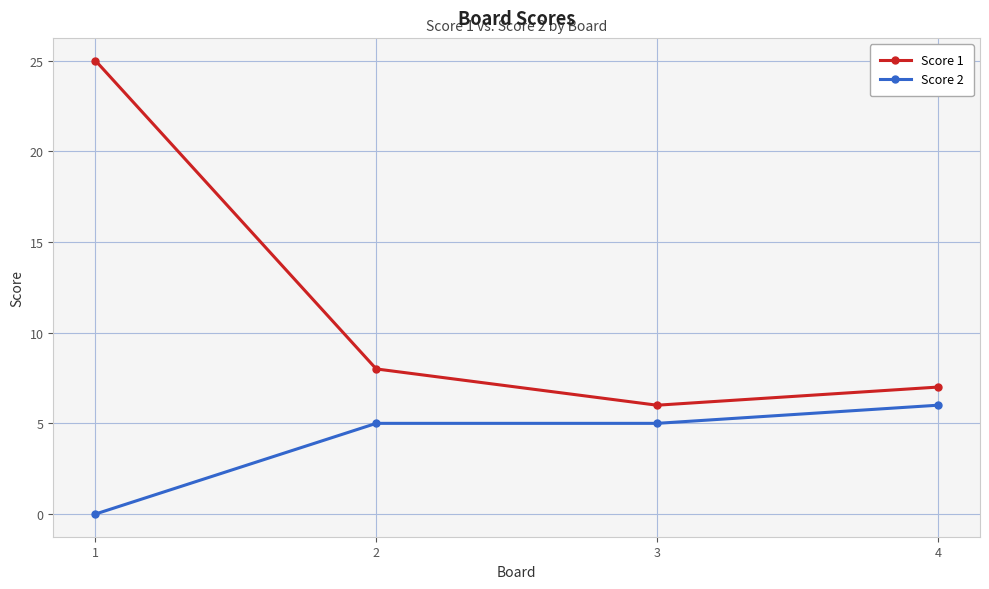

At which category is the sum across all series the highest?

1